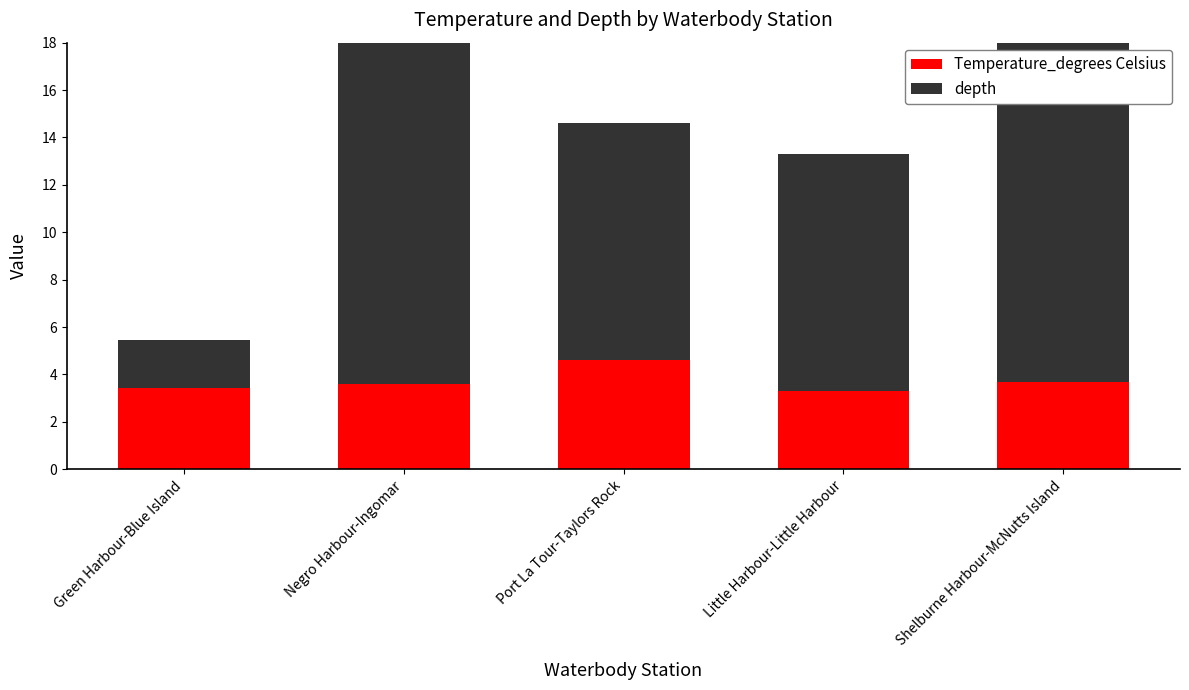

Which category has the lowest value in the Temperature_degrees Celsius series?

Little Harbour-Little Harbour